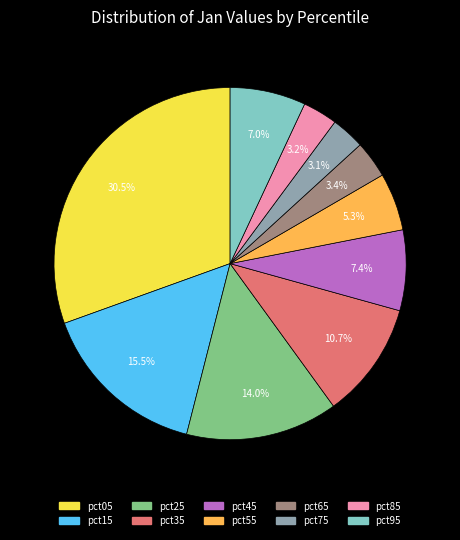

How much of the chart is everything except pct55?

94.7%